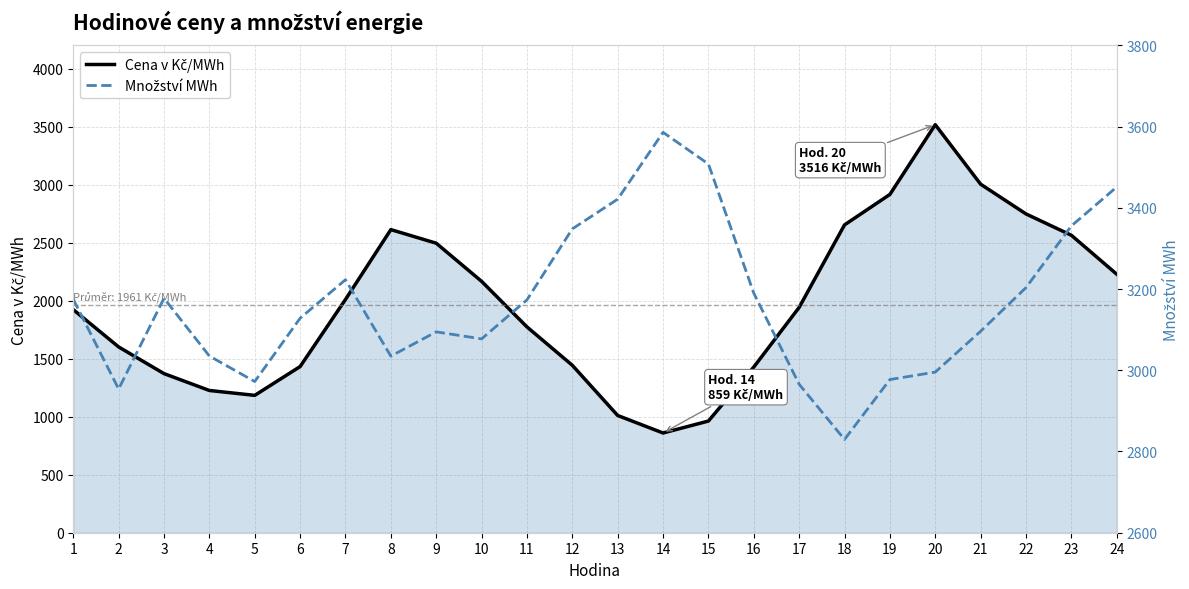

Between which two adjacent categories do Množství MWh and Cena v Kč/MWh first intersect?

19 and 20